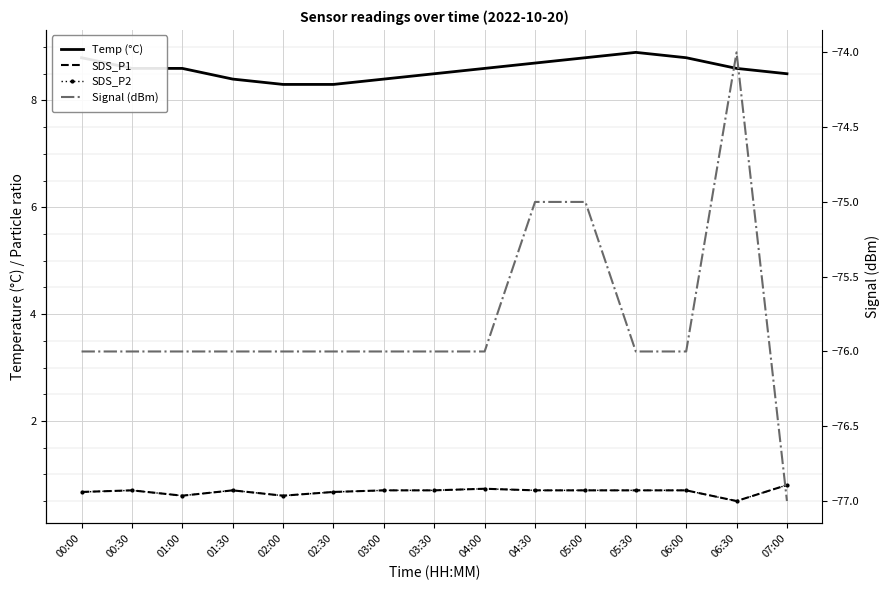

True or false: Temp (°C) has a value of 5.5 at 00:30.

False